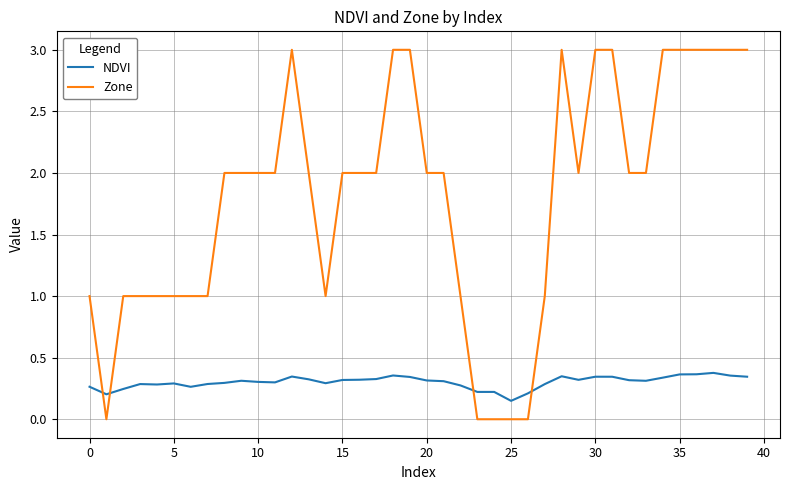

What is the difference between the maximum and minimum values in the Zone series?

3.0